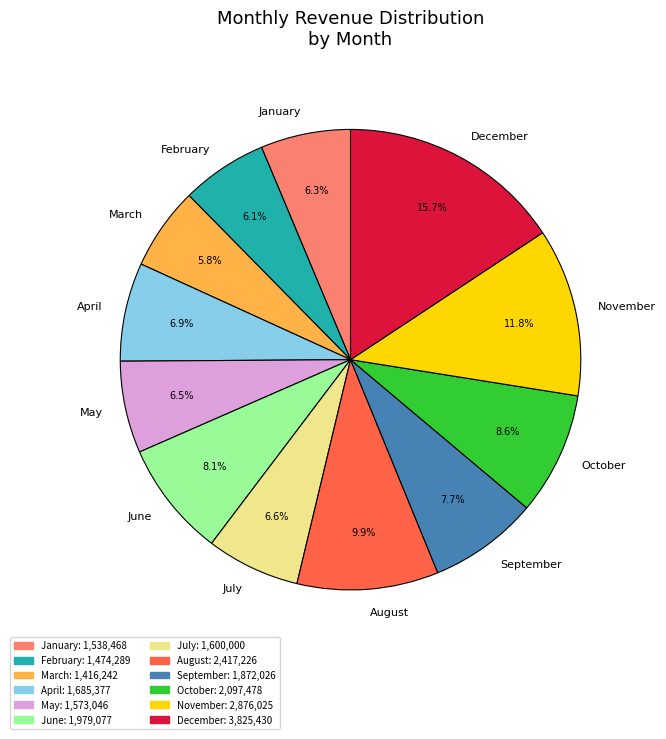

To the nearest percent, what is the average slice percentage?

8%